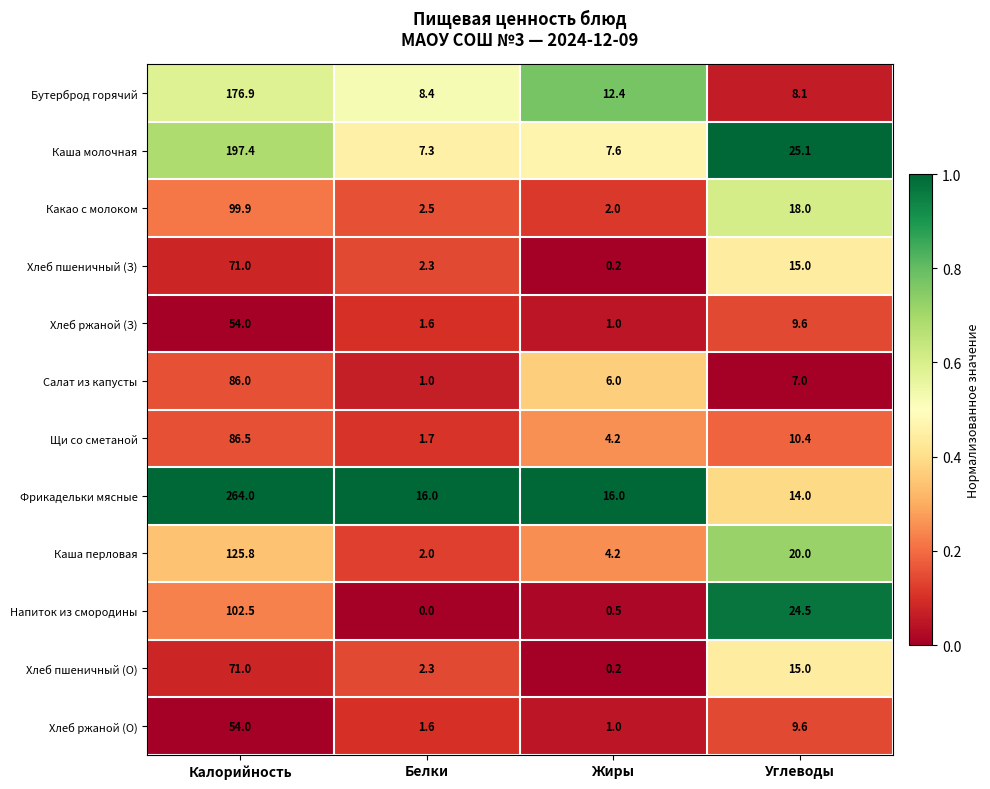

What is the average value of the Каша молочная series?

59.4